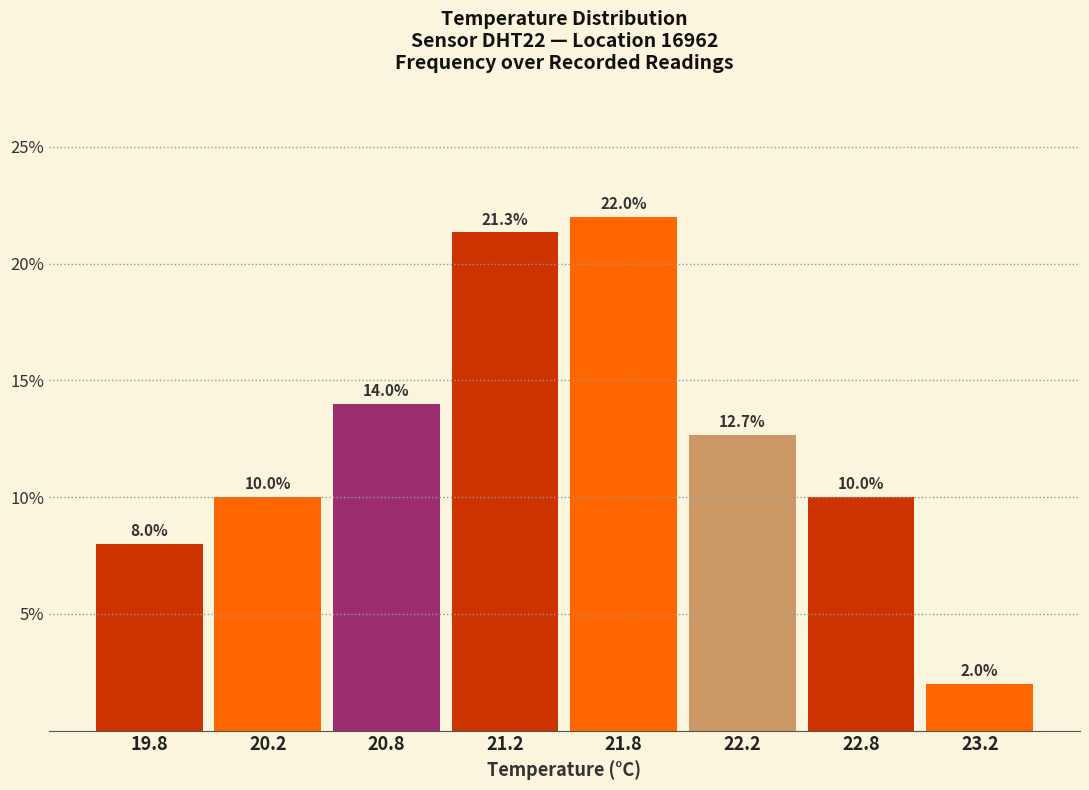

Reading left to right, extract all data points from this chart.

19.8=8.0	20.2=10.0	20.8=14.0	21.2=21.3	21.8=22.0	22.2=12.7	22.8=10.0	23.2=2.0